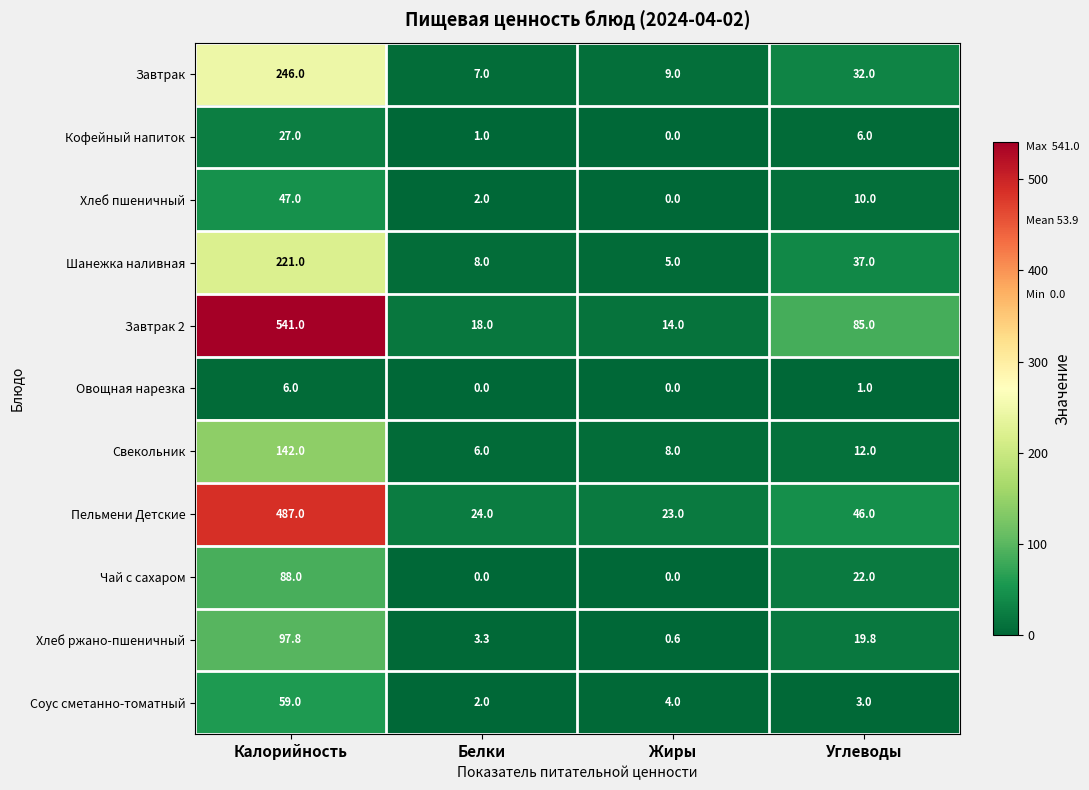

What is the total value across all series at Калорийность?

1961.8